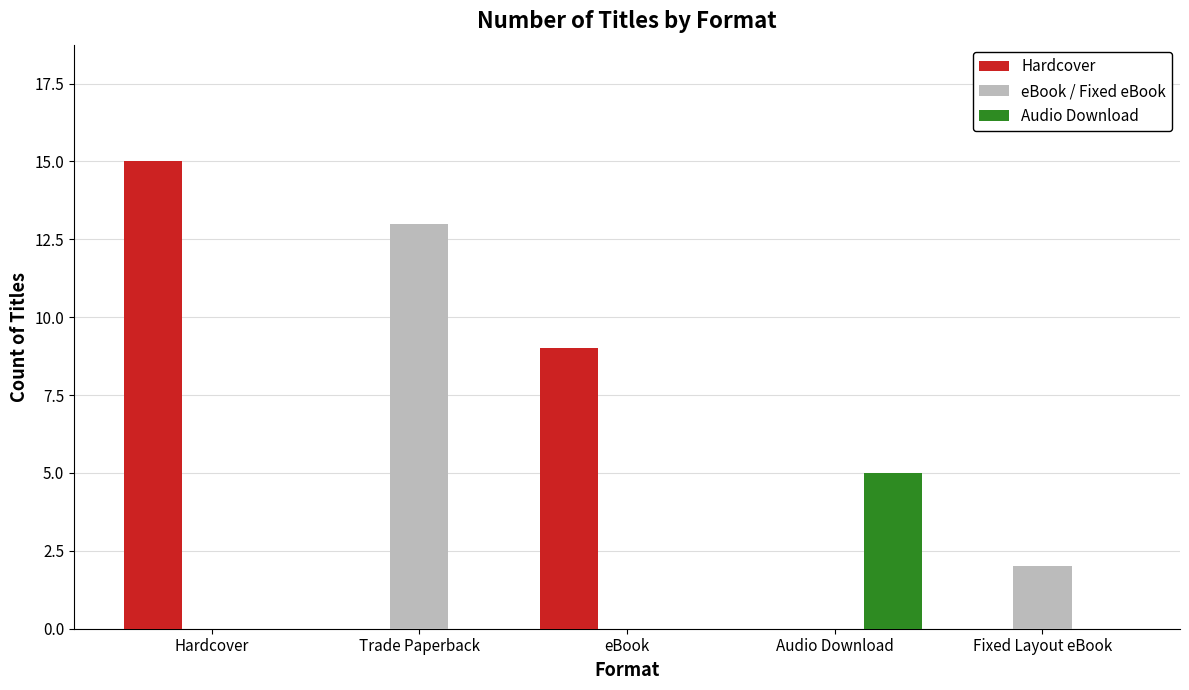

Reading left to right, what are all the values shown in this chart?

Hardcover: 15	0	9	0	0
eBook / Fixed eBook: 0	13	0	0	2
Audio Download: 0	0	0	5	0